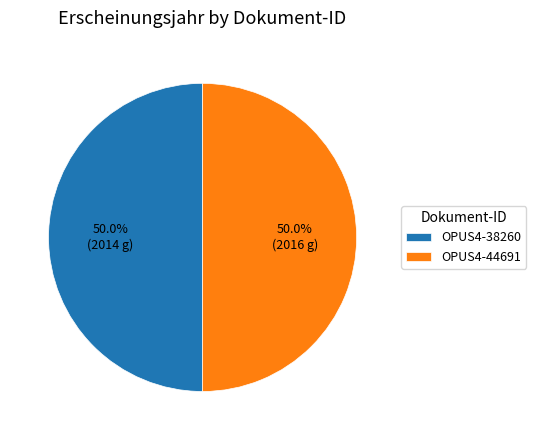

Combined, do OPUS4-44691 and OPUS4-38260 account for over 50%?

Yes